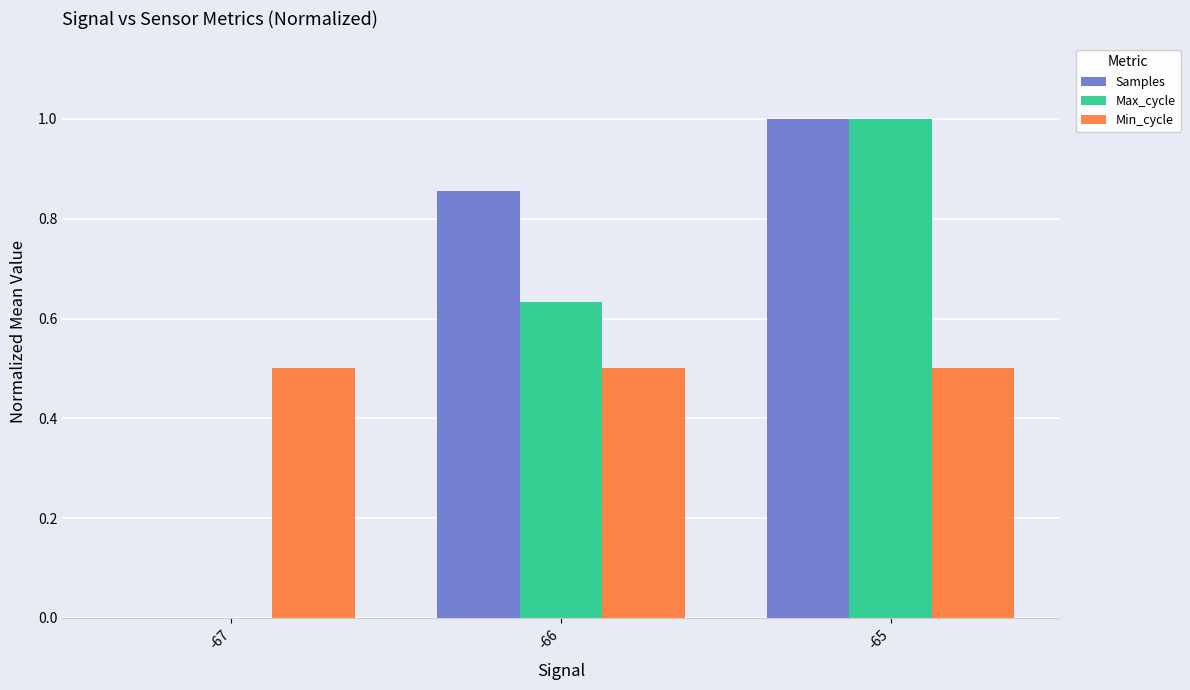

What is the total value across all series at -67?

0.5